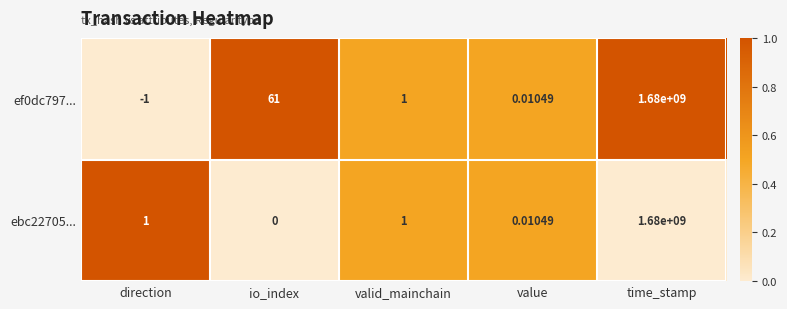

How many series are shown in this chart?

2